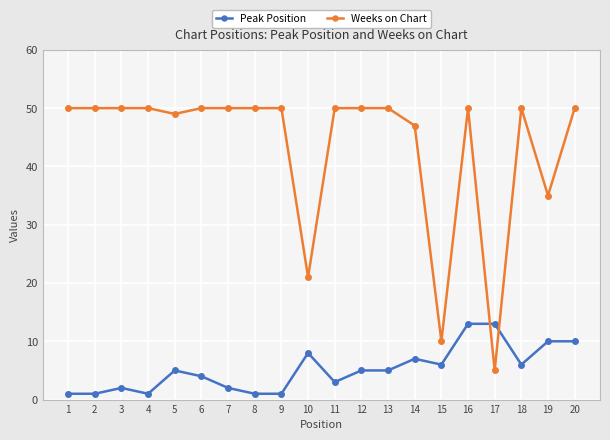

True or false: Weeks on Chart has more than 0 points higher than both neighbors.

True